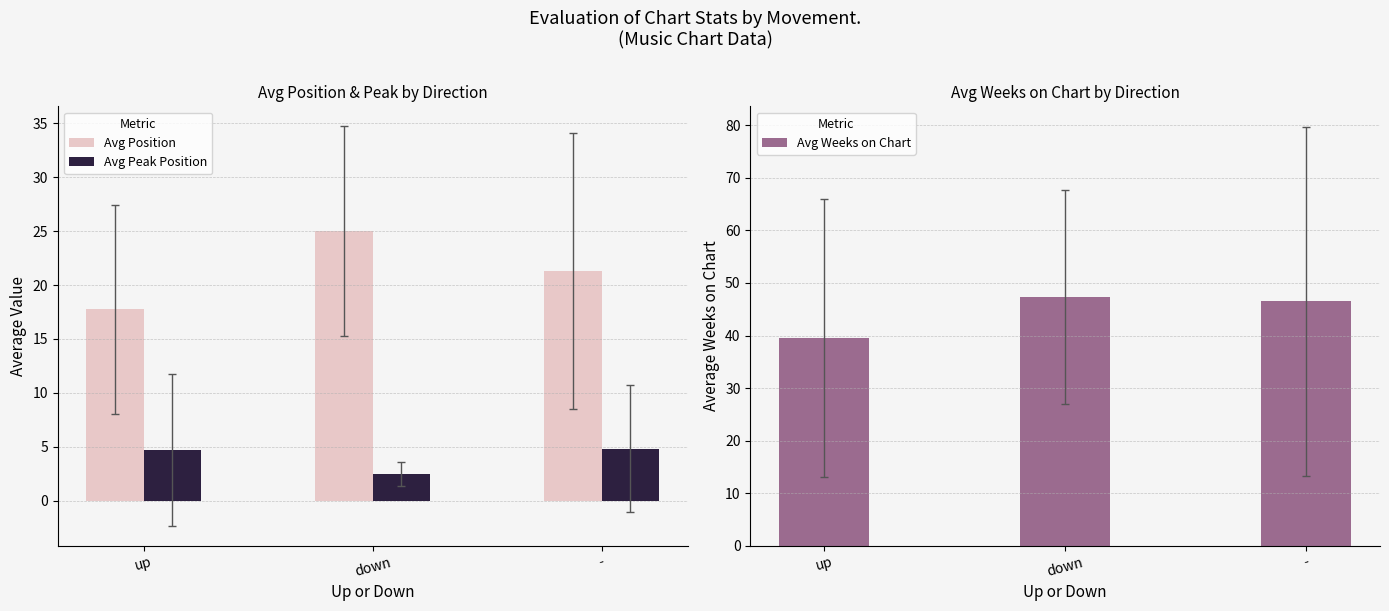

How many Avg Position values are between 17 and 25?

3